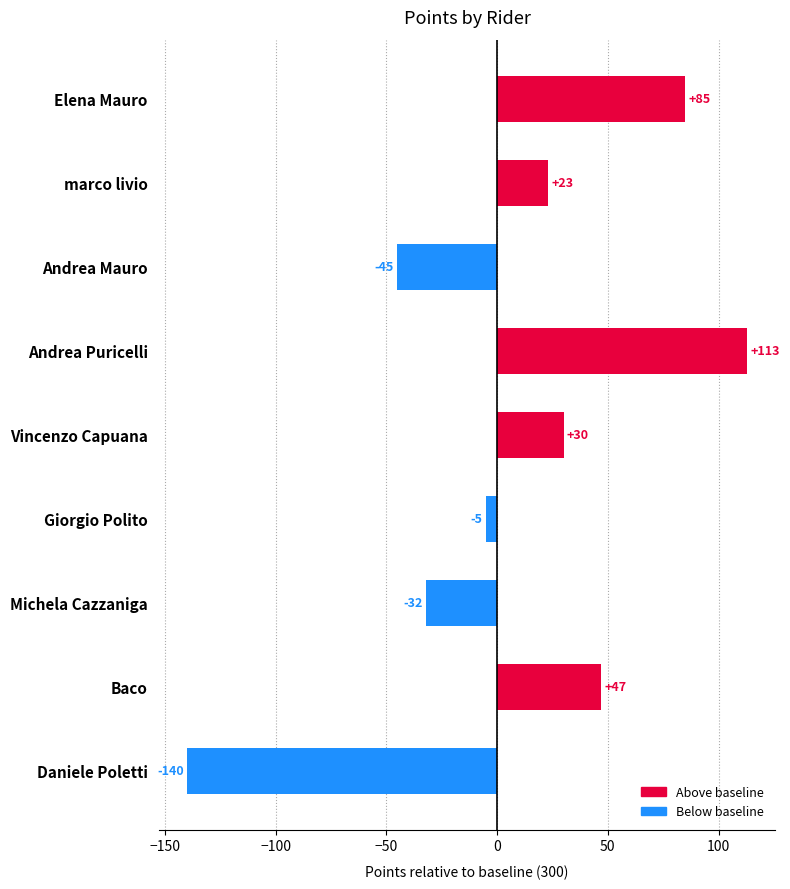

Reading top to bottom, what are all the values shown in this chart?

85	23	-45	113	30	-5	-32	47	-140